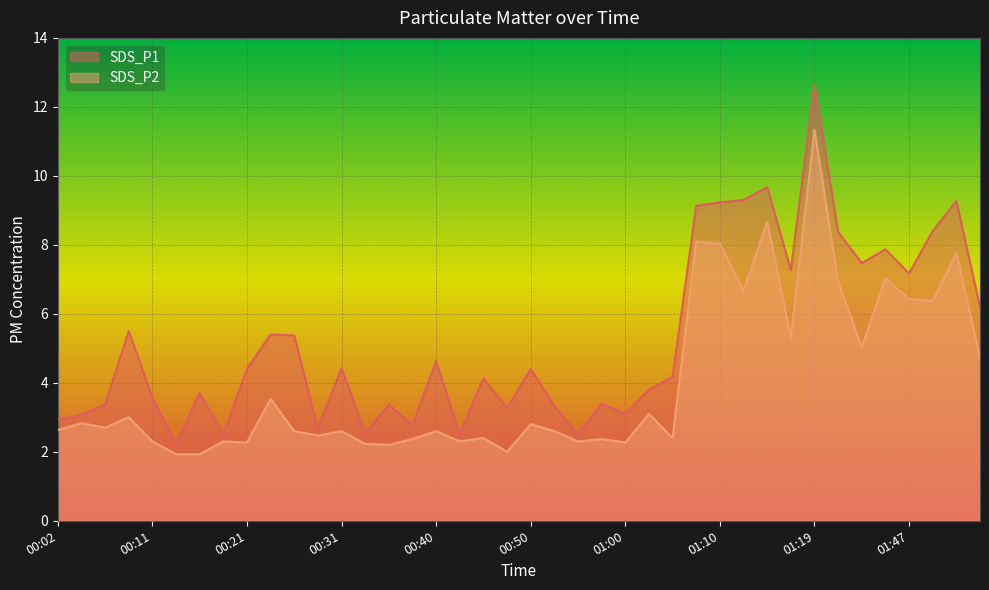

Rank the series at 00:33 from lowest to highest value.

SDS_P2, SDS_P1